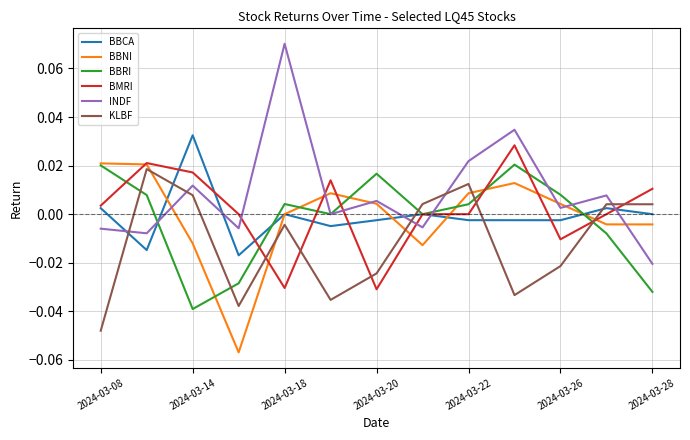

Count the number of categories in the chart.

13